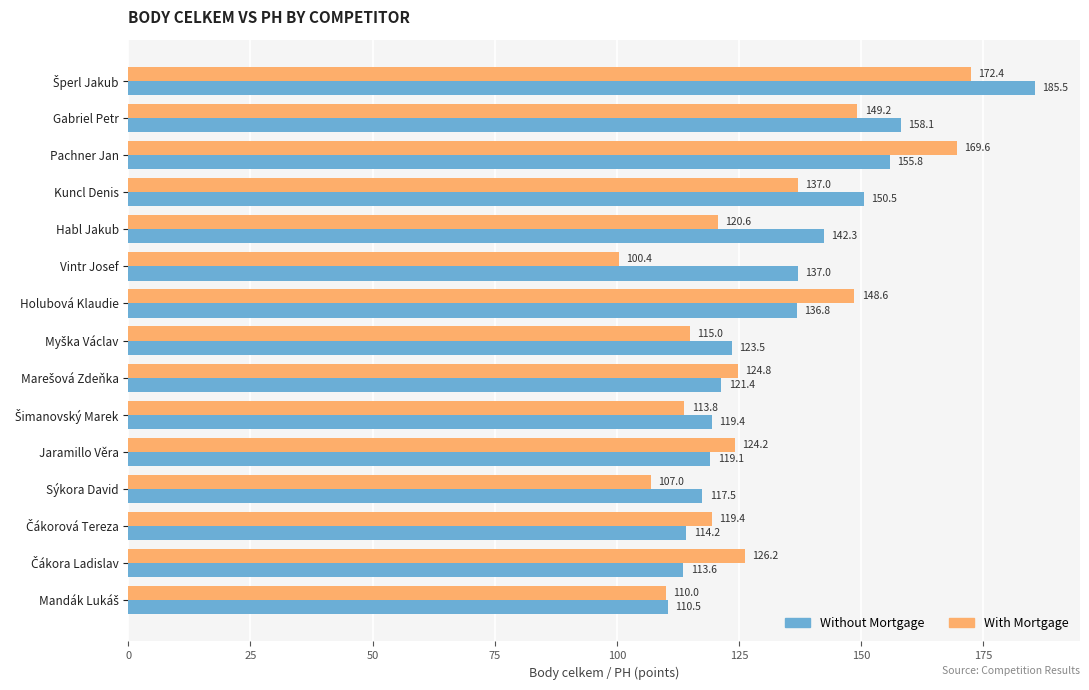

Which series has the largest total across all categories?

Without Mortgage